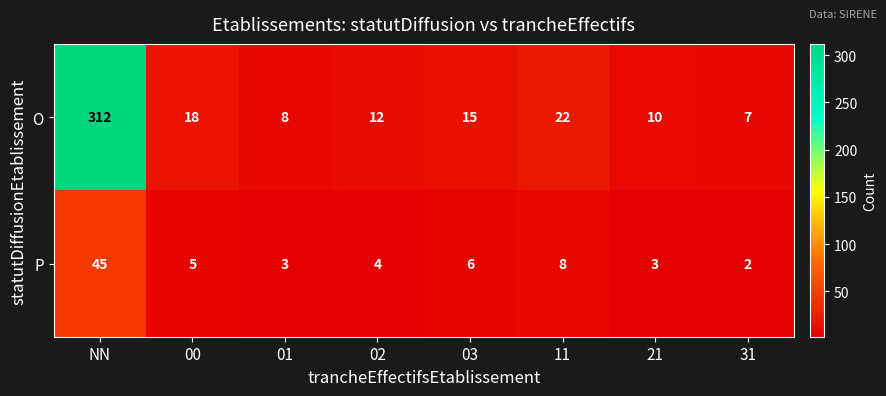

Which category has the lowest value in the P series?

31